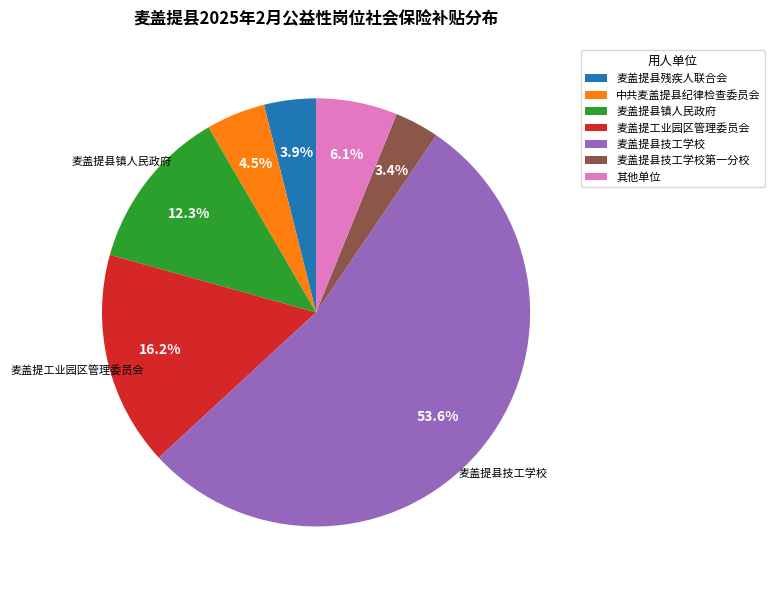

Which category accounts for the majority?

麦盖提县技工学校